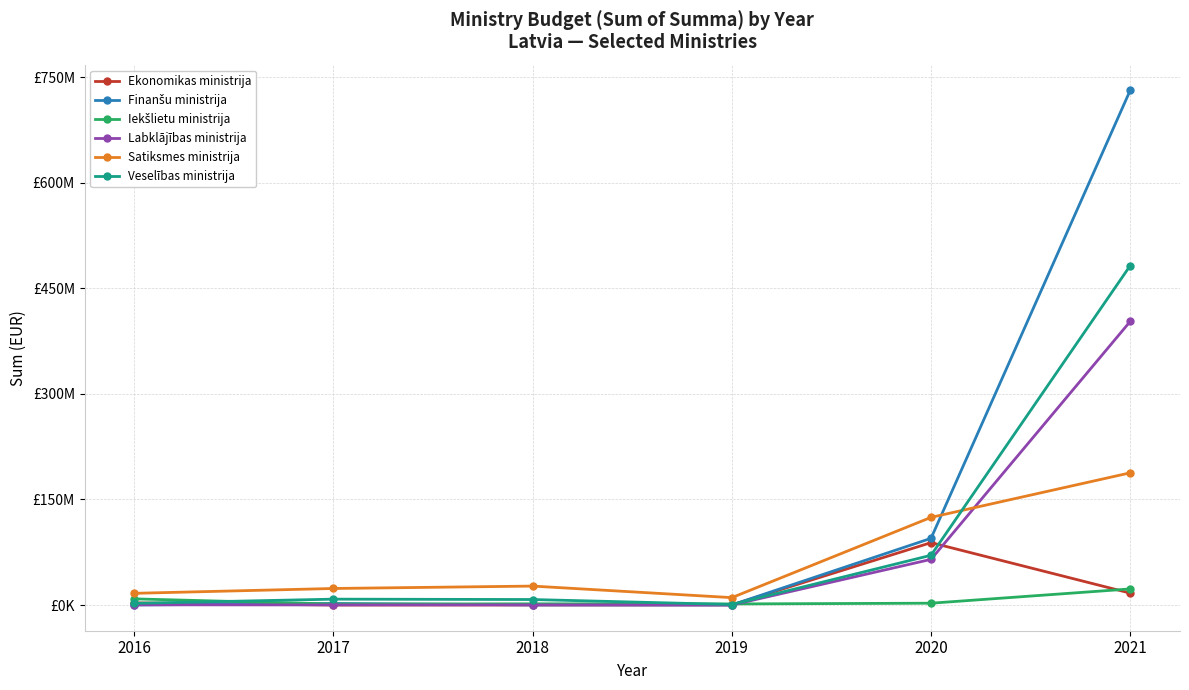

What is the difference between the second highest and second lowest values in the Labklājības ministrija series?

64772252